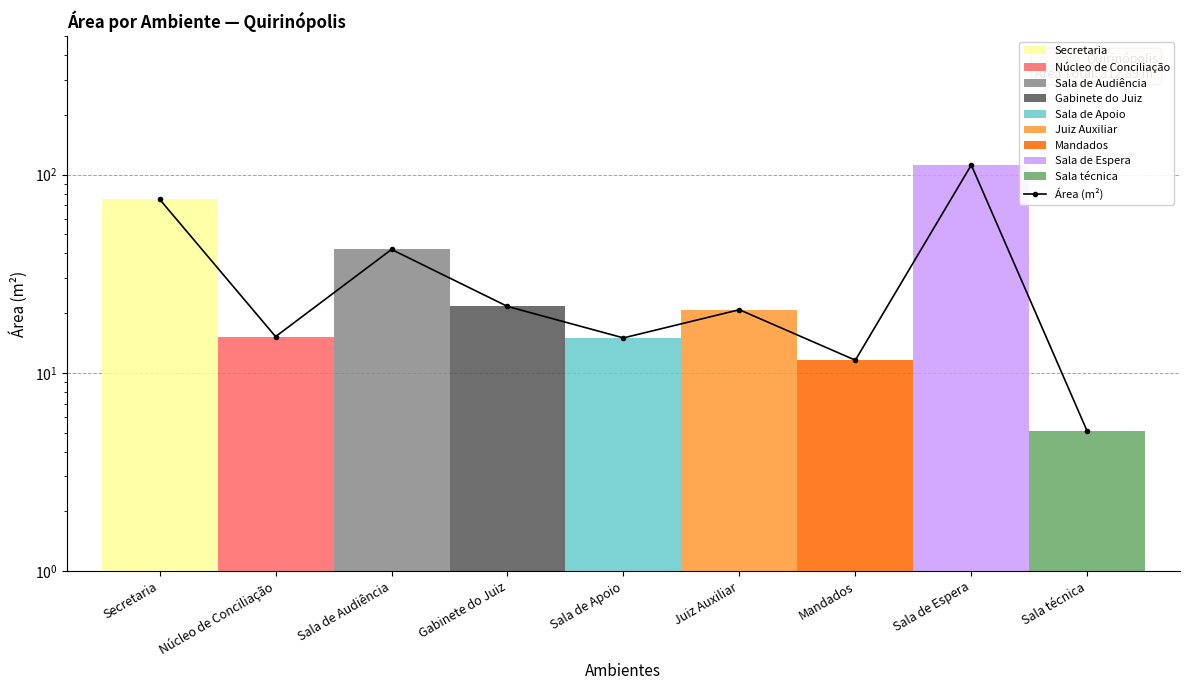

What is the label of the 6th point from the left?

Juiz Auxiliar